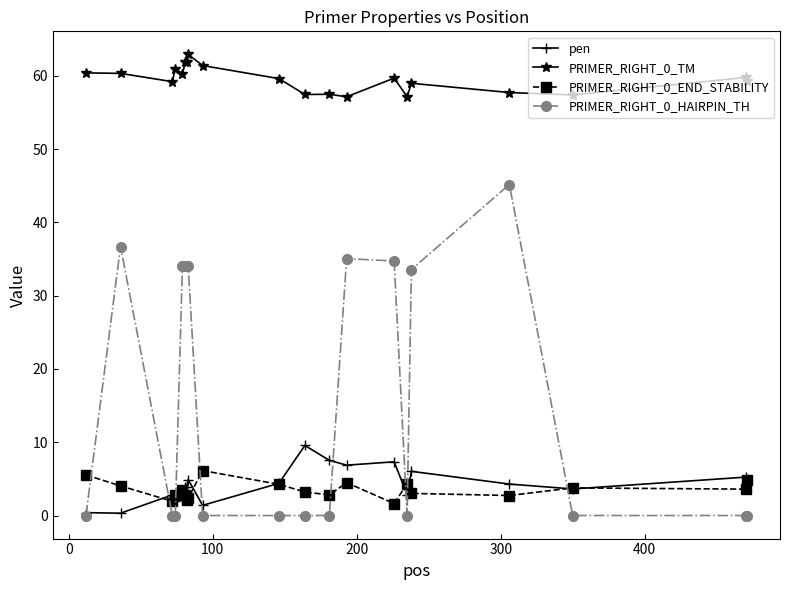

Rank the series by their maximum value, from lowest to highest.

PRIMER_RIGHT_0_END_STABILITY, pen, PRIMER_RIGHT_0_HAIRPIN_TH, PRIMER_RIGHT_0_TM